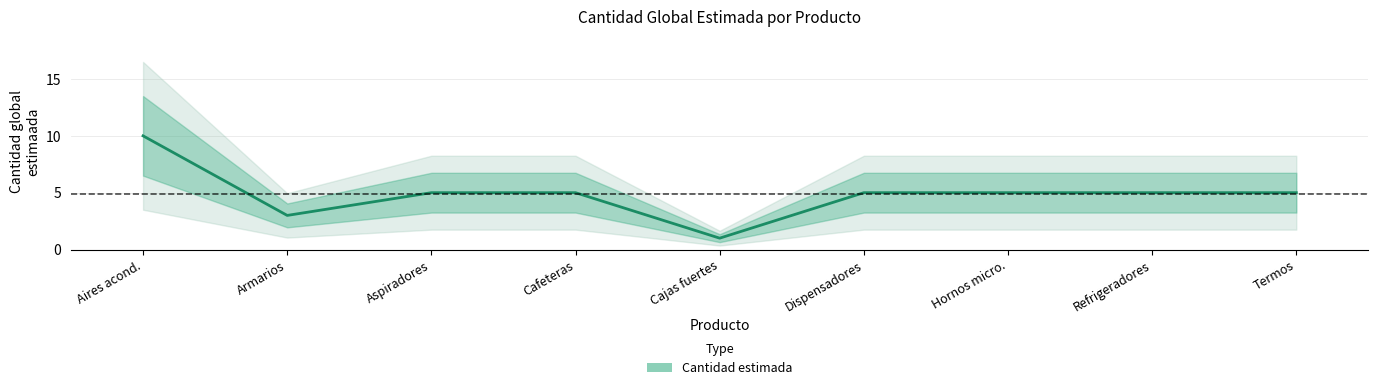

The chart shows a value of 5 at Termos. True or false?

True